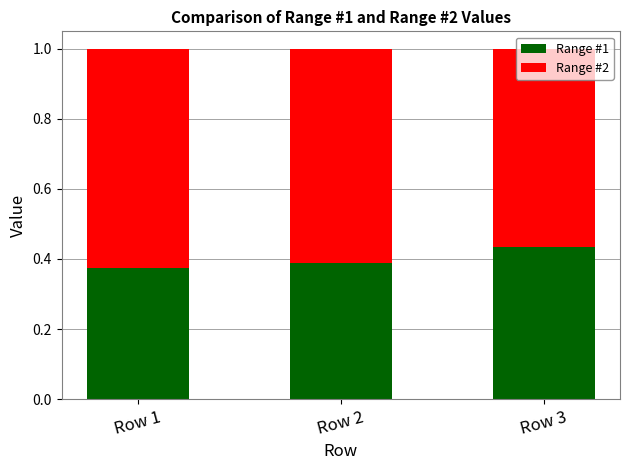

What is the total value across all series at Row 3?

1.0